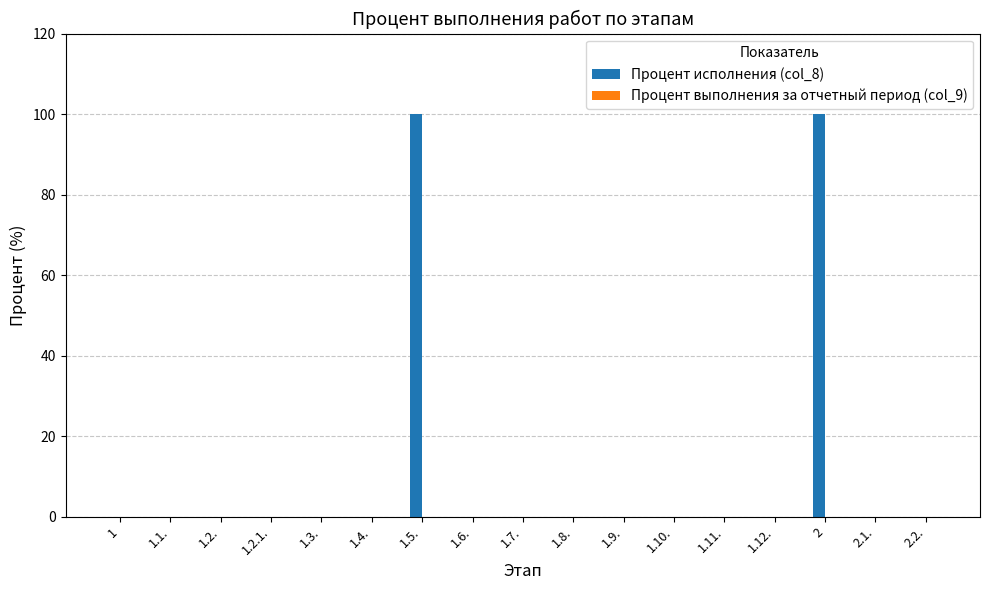

The value at 1.2. is 0. True or false?

True